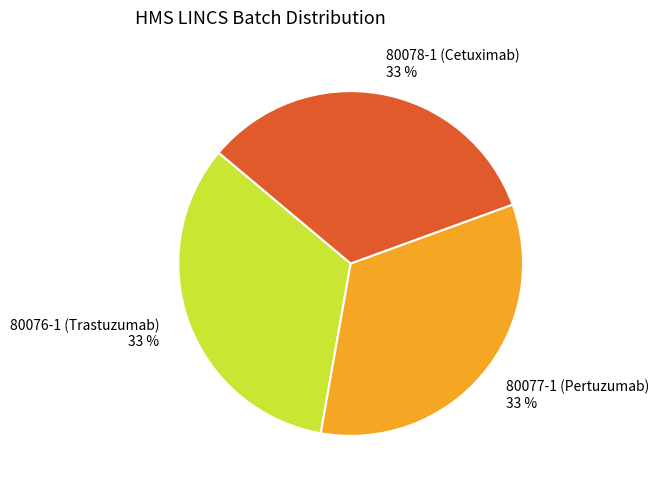

True or false: 80078-1 (Cetuximab) accounts for 33% of the total.

True